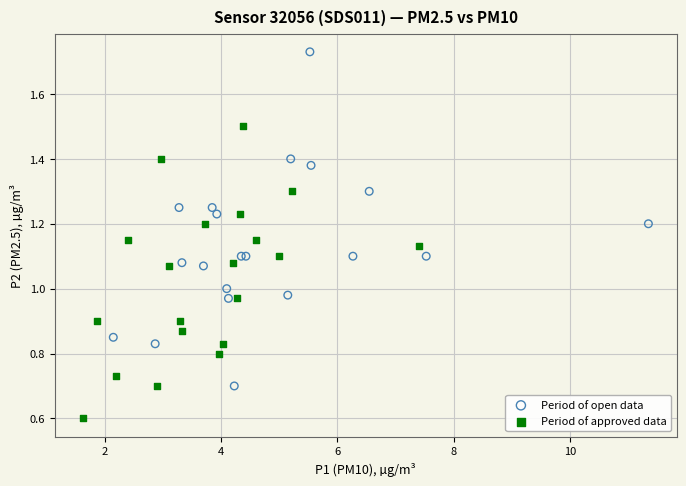

Which series reaches the maximum Y coordinate?

Period of open data